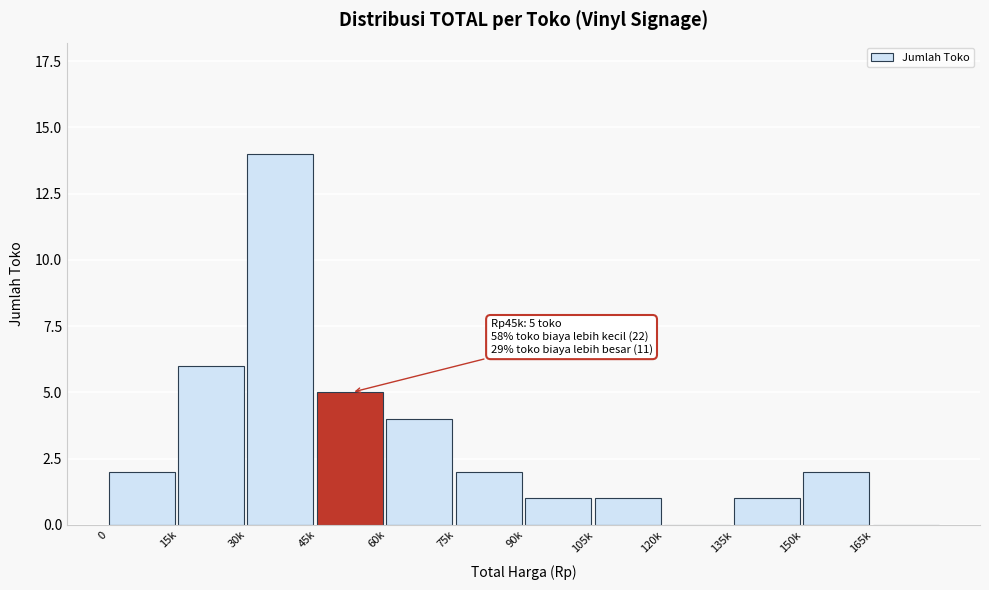

Reading right to left, what are all the values shown in this chart?

165k=0	150k=2	135k=1	120k=0	105k=1	90k=1	75k=2	60k=4	45k=5	30k=14	15k=6	0=2